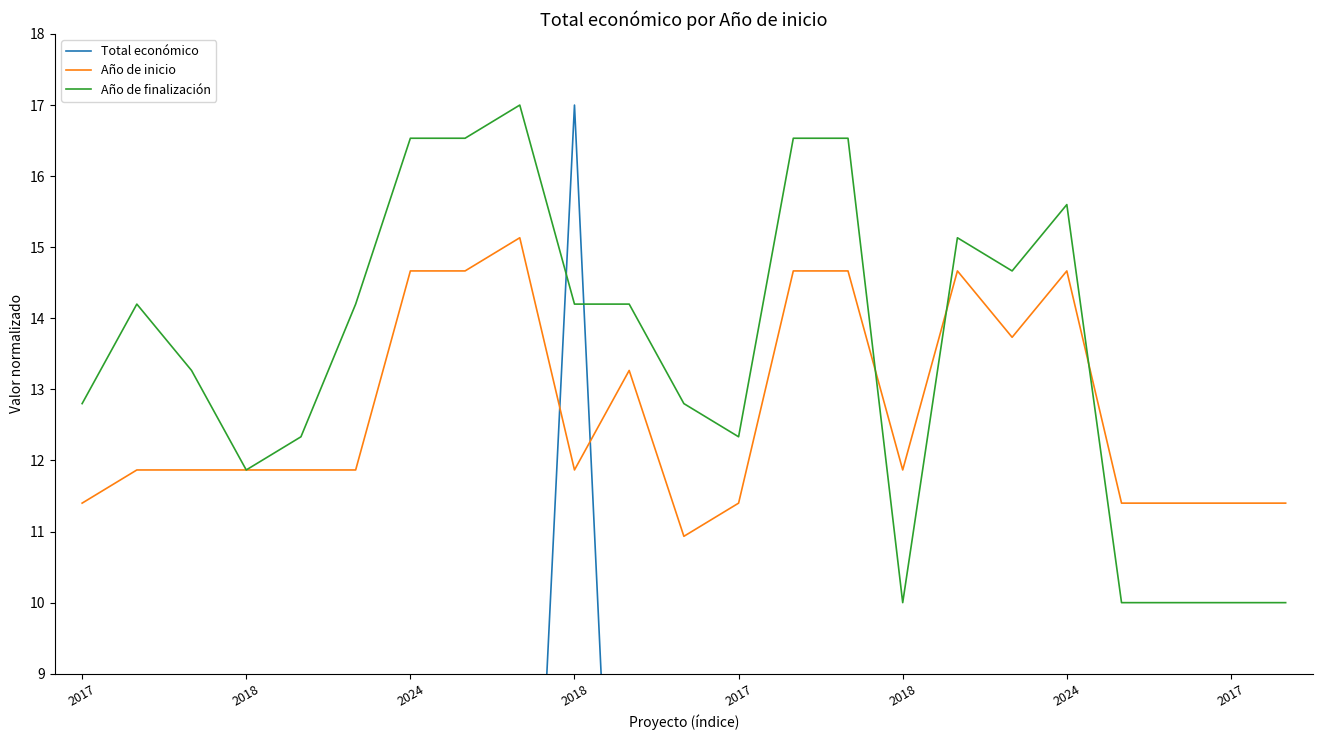

How many interior local peaks does the Año de finalización series have?

4